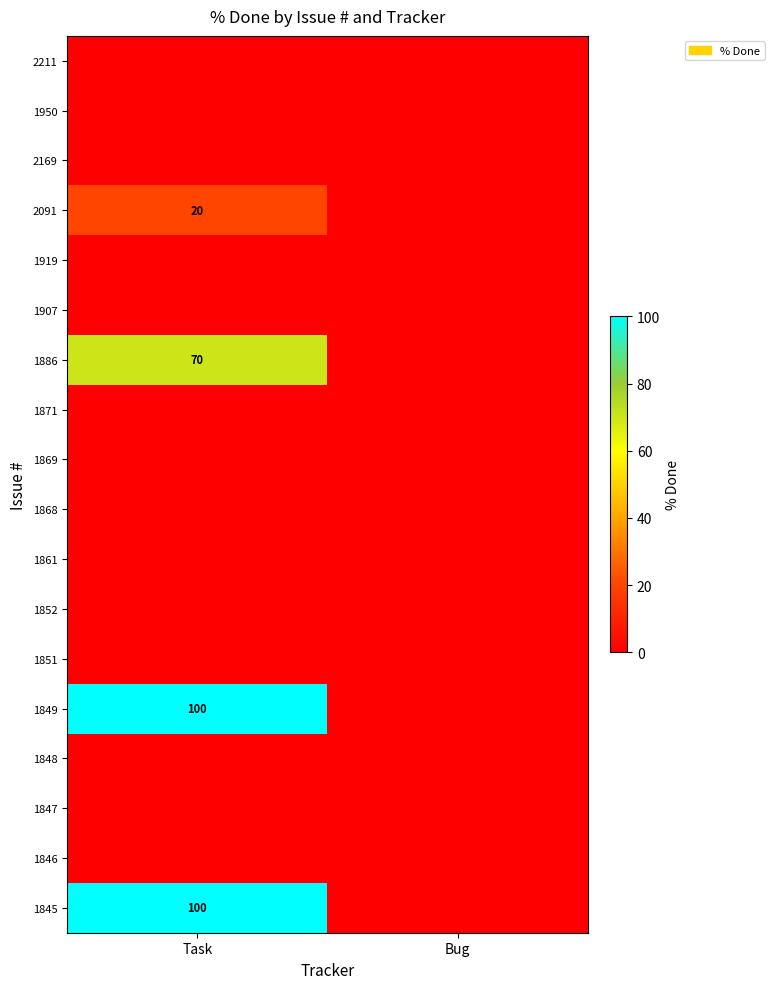

What is the difference between the highest and lowest values at Task?

100